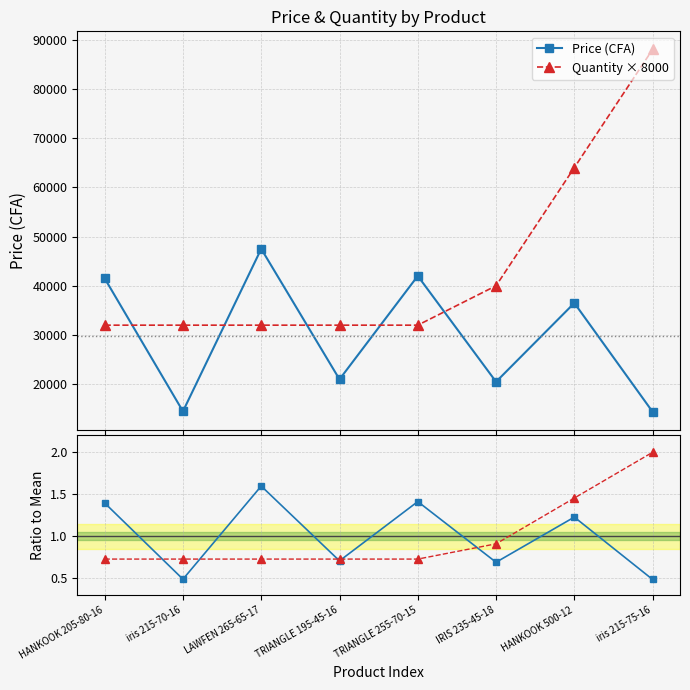

What is the value of the Price (CFA) point at the 3rd from the left?

47500